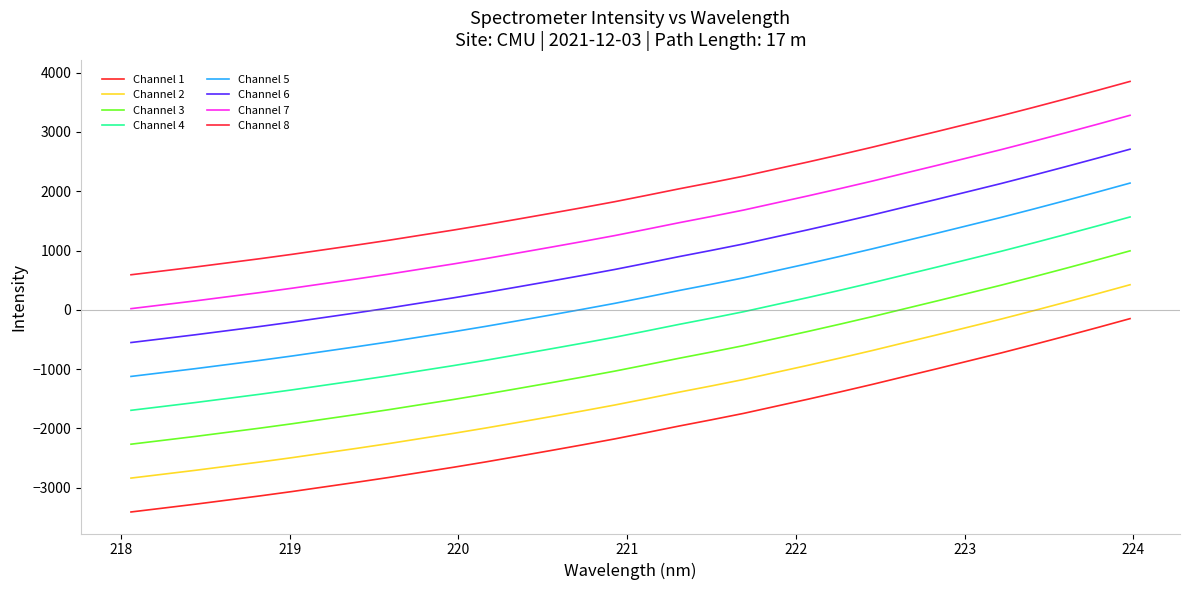

What is the label of the 26th point from the left?

222.8355